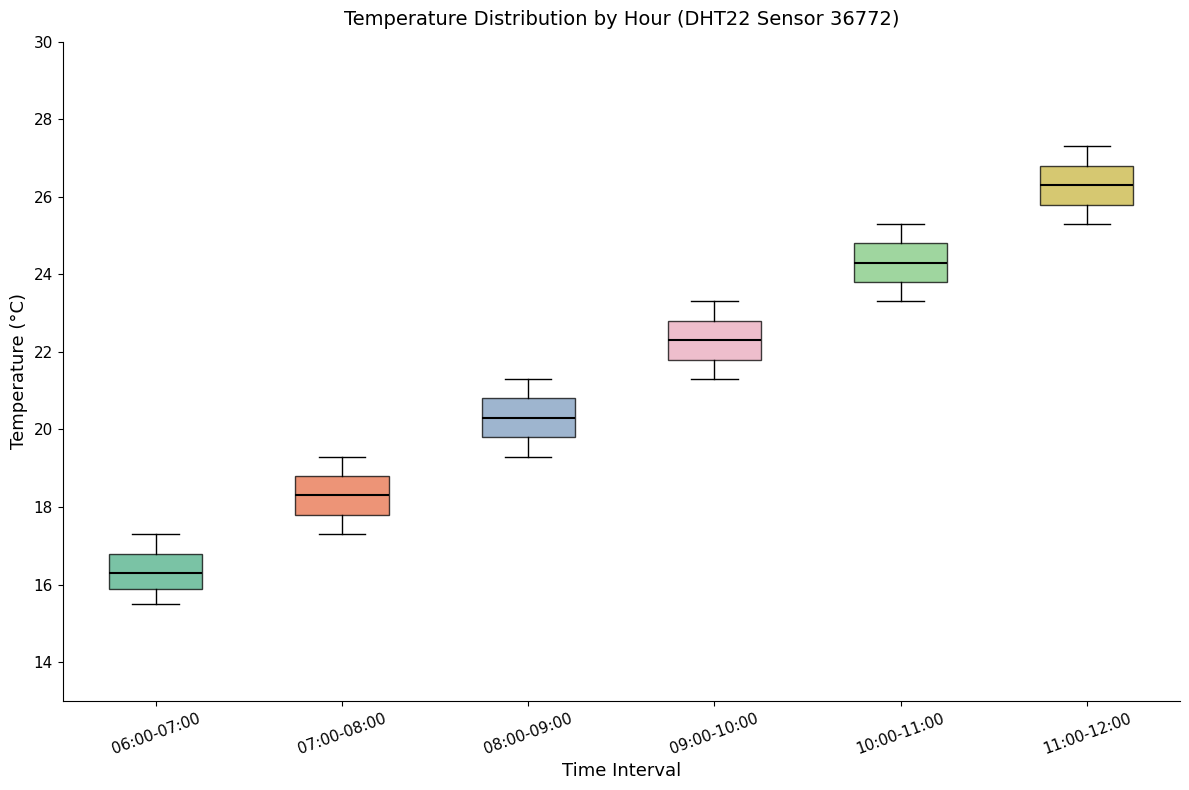

Reading left to right, transcribe this box plot: for each box, give where its median line is, the range the box spans, and where its two whiskers end, as read against the y-axis. The values are not printed on the chart, so give them approximately, as read against the axis.

06:00-07:00: median 16.4, box 15.8 to 16.8, whiskers 15.6 to 17.4
07:00-08:00: median 18.4, box 17.8 to 18.8, whiskers 17.4 to 19.4
08:00-09:00: median 20.4, box 19.8 to 20.8, whiskers 19.4 to 21.4
09:00-10:00: median 22.4, box 21.8 to 22.8, whiskers 21.4 to 23.4
10:00-11:00: median 24.4, box 23.8 to 24.8, whiskers 23.4 to 25.4
11:00-12:00: median 26.4, box 25.8 to 26.8, whiskers 25.4 to 27.4